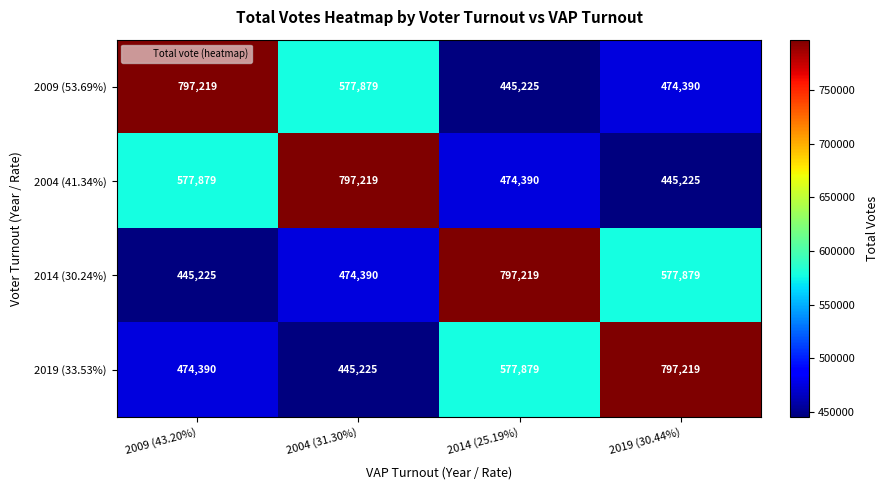

Where is 2004 (41.34%) nearest to the value 621222?

2009 (43.20%)